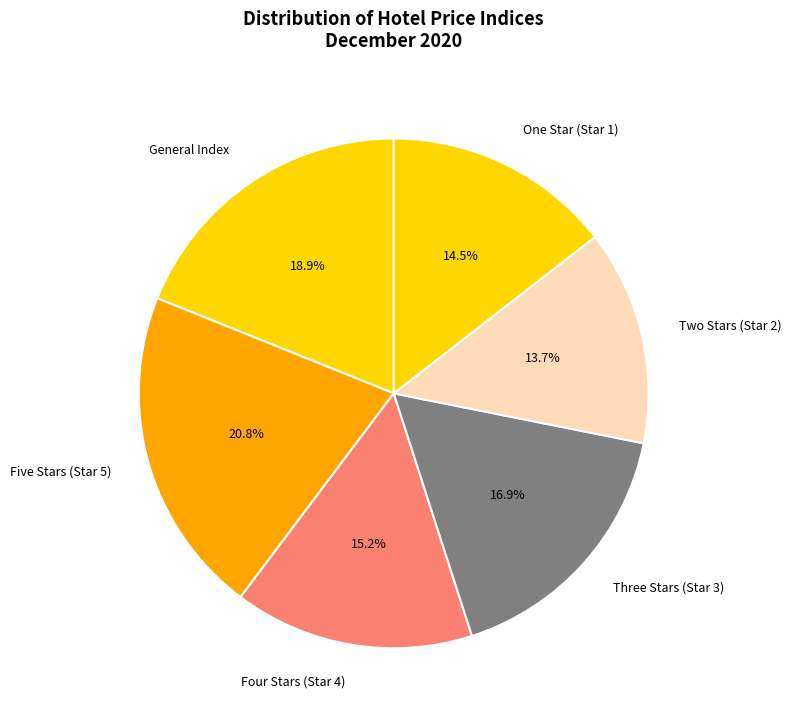

Approximately how many times larger is the value at Two Stars (Star 2) compared to Five Stars (Star 5)?

0.7